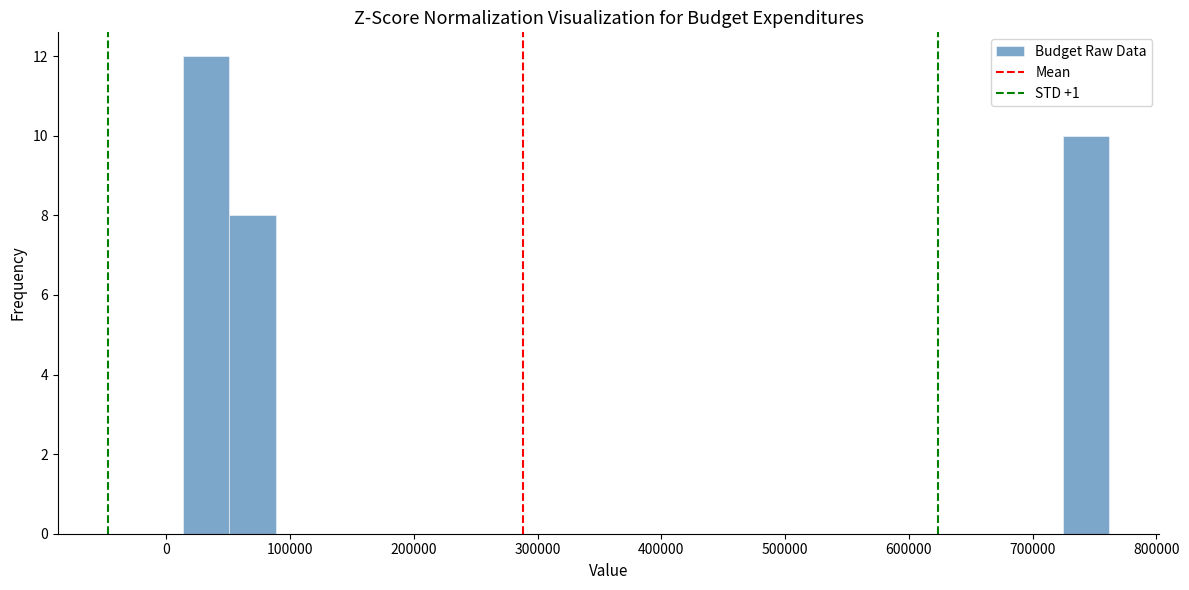

Read against the x-axis, roughly where is the centre of the tallest bar?

30000